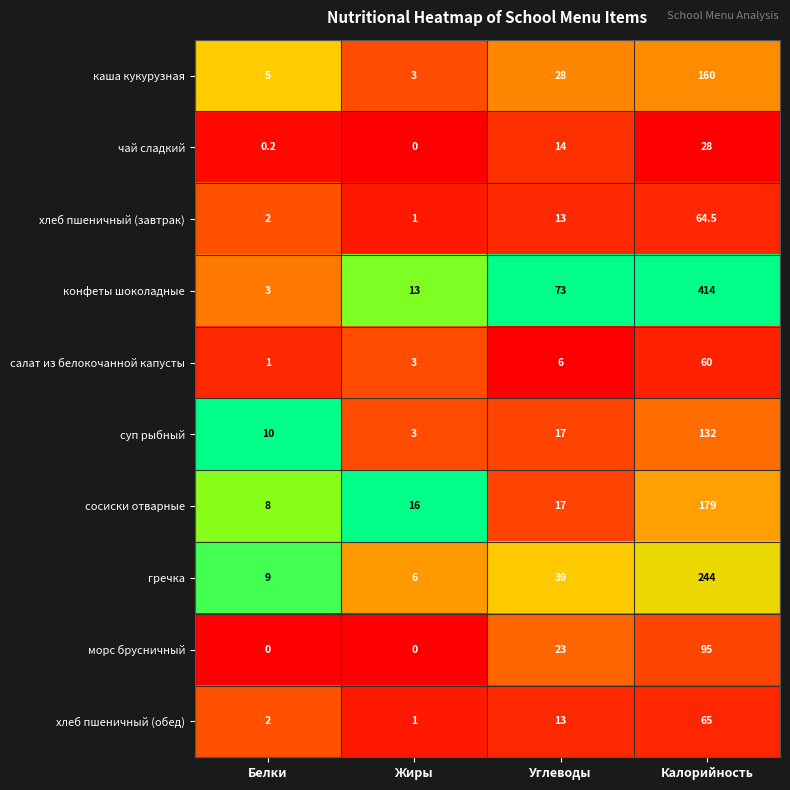

What is the total value across all series at Калорийность?

1441.5